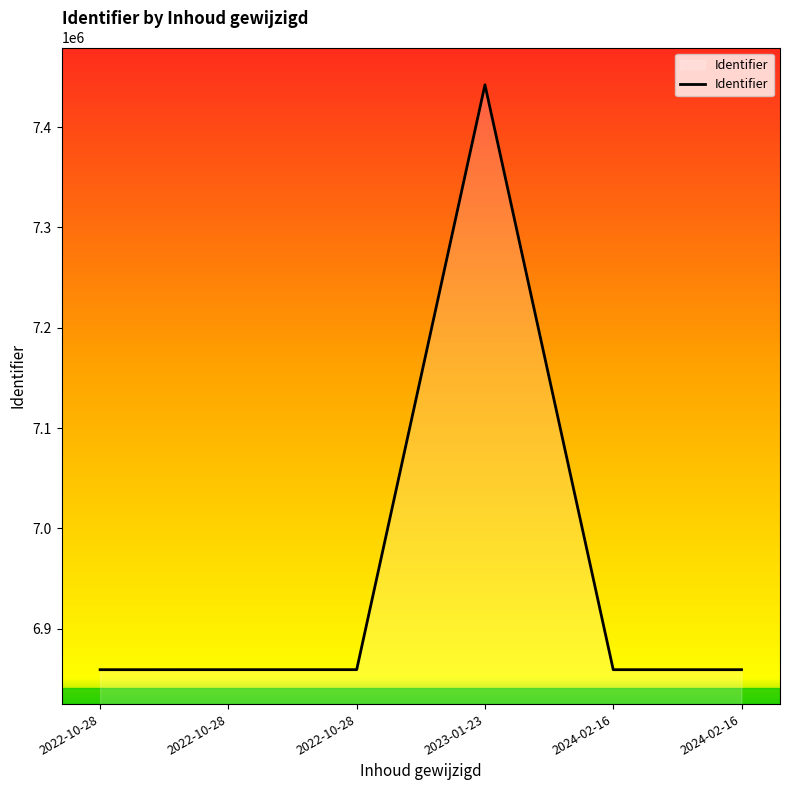

Reading right to left, what are all the values shown in this chart?

6859132	6859122	7442231	6859147	6859142	6859123